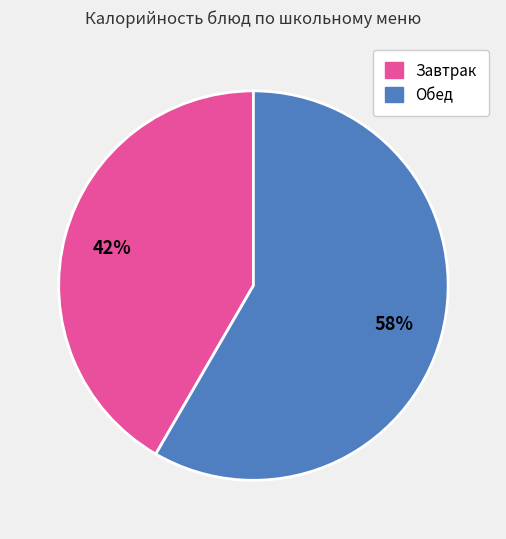

Is there a majority slice in this chart?

Yes